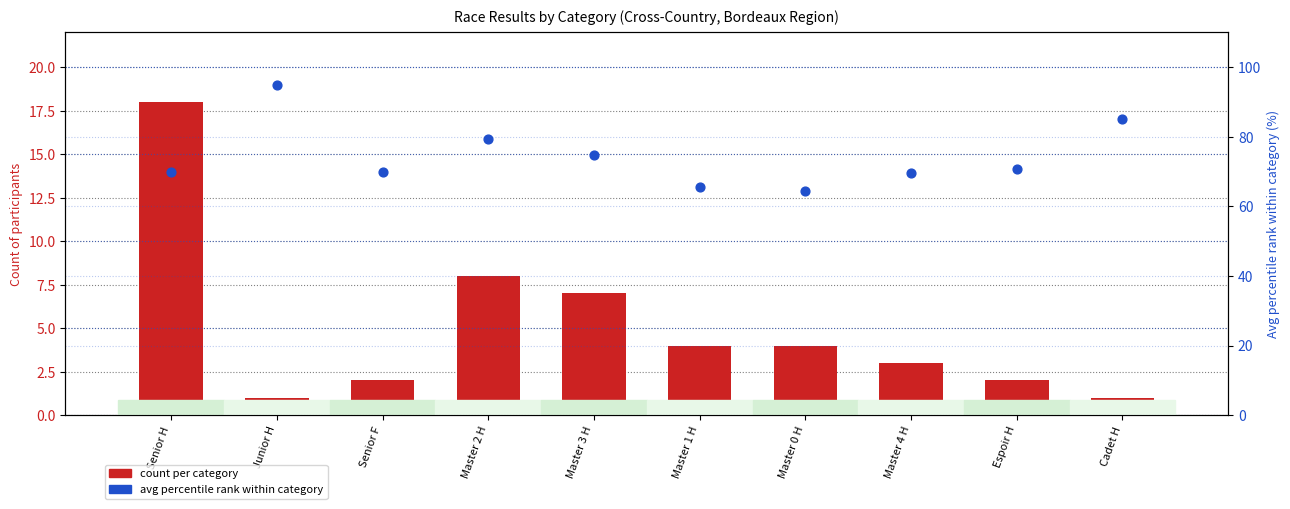

Which series has the largest Y range (max minus min)?

avg percentile rank